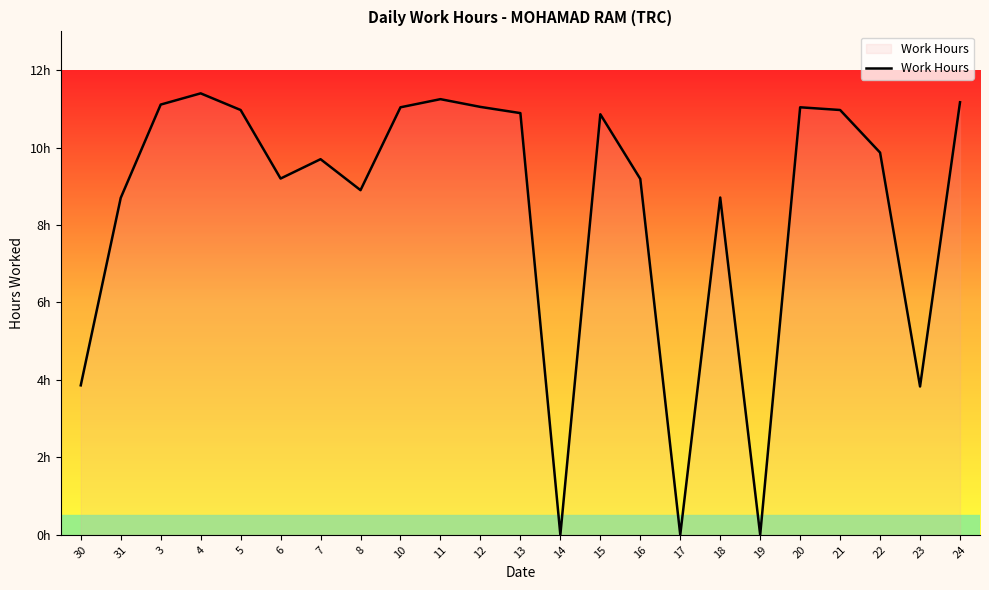

Does the chart have visible grid lines?

No